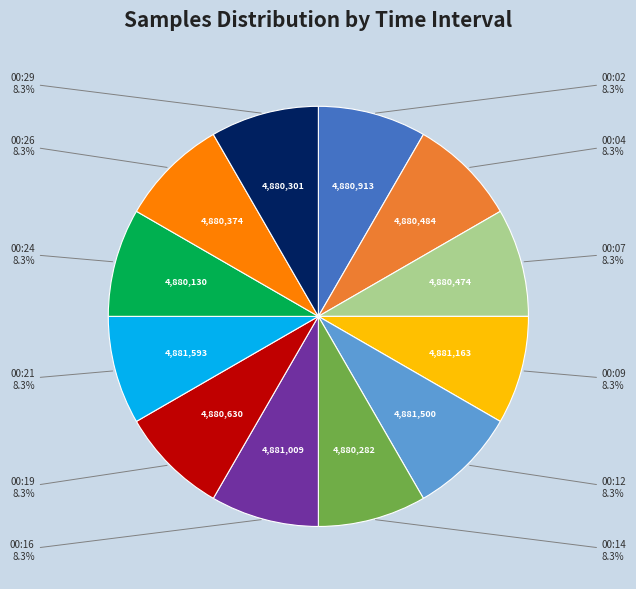

Is there a majority slice in this chart?

No